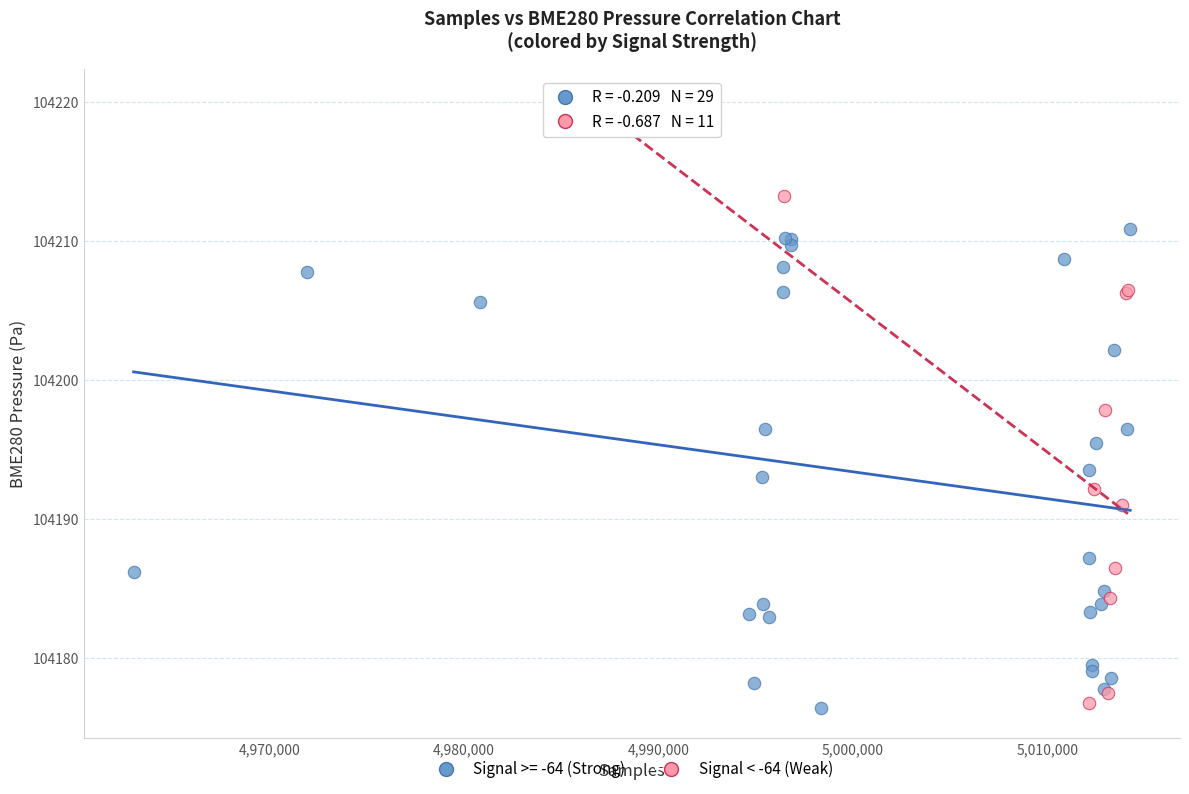

Which series contains the highest Y value?

Signal < -64 (Weak)